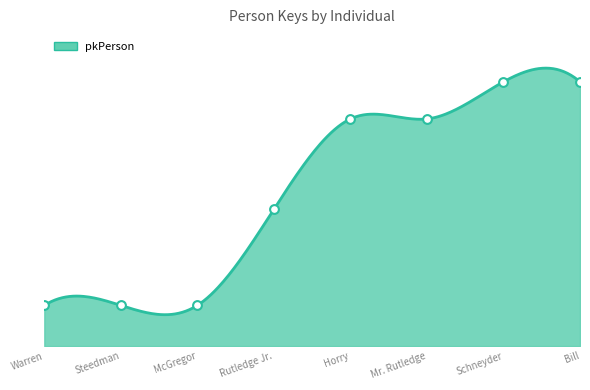

What is the change in value from Warren to Steedman?

+1